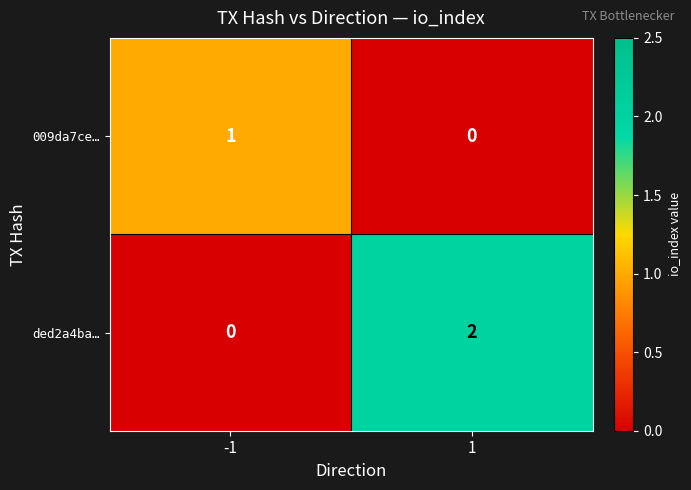

Is it true that 009da7ce… equals 0 at 1?

True